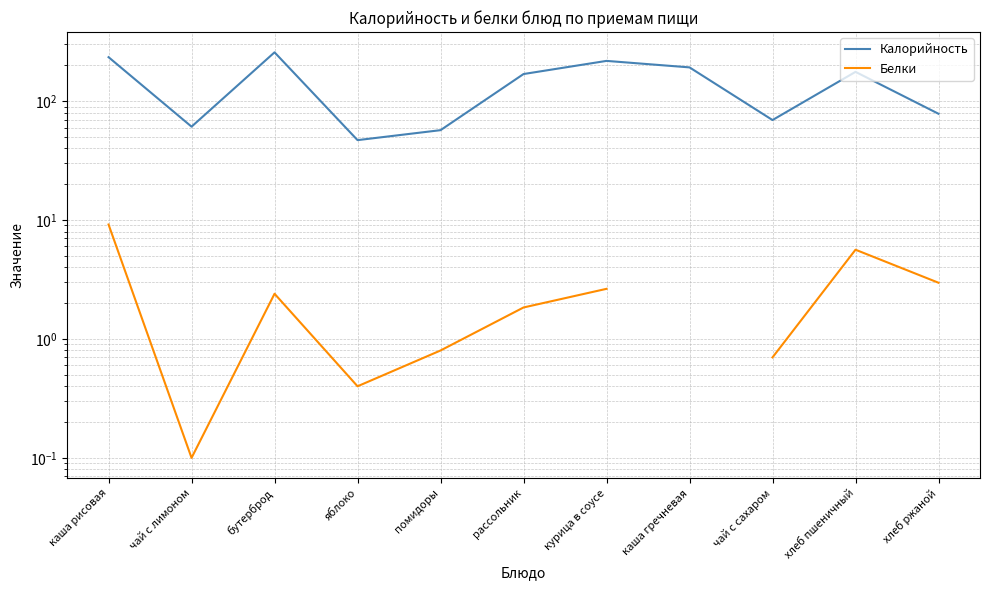

What is the value of the Белки point at the 5th from the left?

0.8